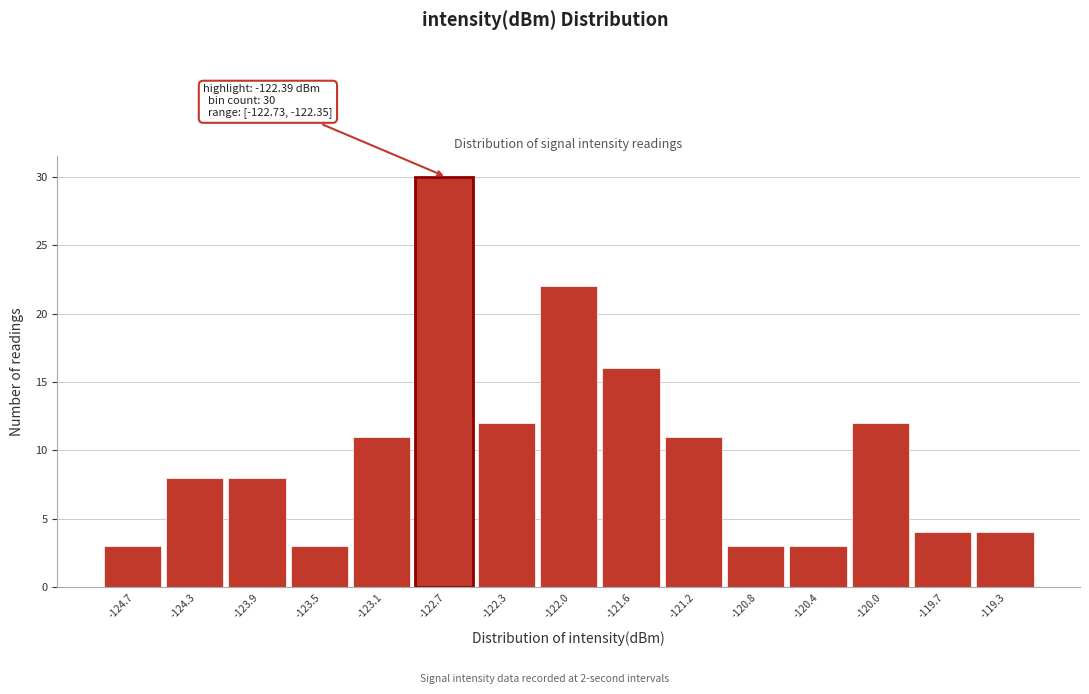

Reading left to right, list all the values displayed in this chart.

3	8	8	3	11	30	12	22	16	11	3	3	12	4	4